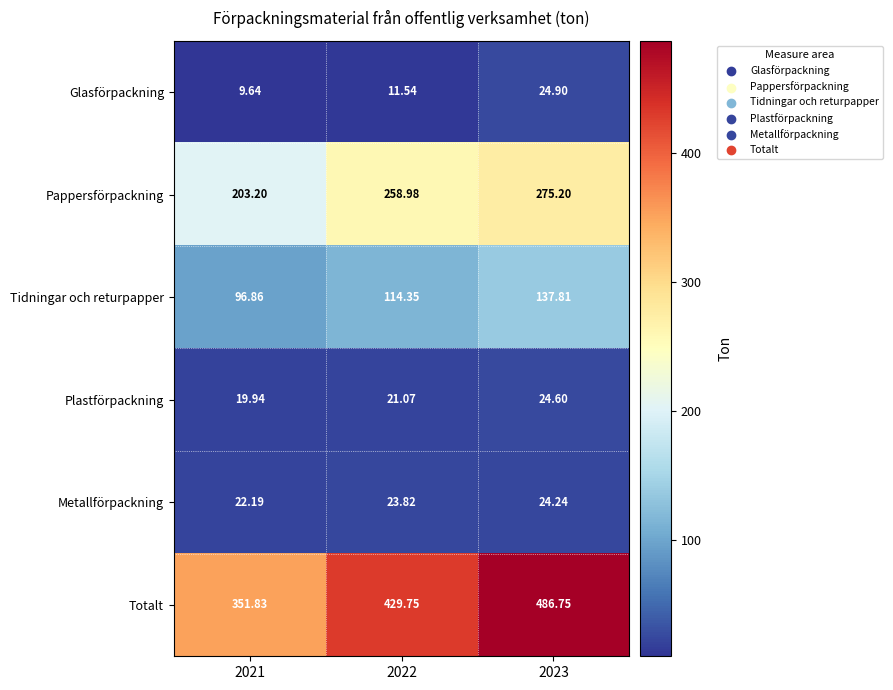

Which series has the largest total across all categories?

Totalt